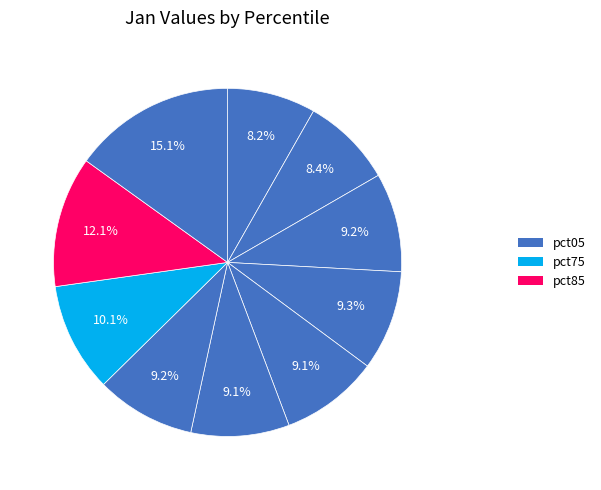

Rank the categories by value from highest to lowest.

pct95, pct85, pct75, pct35, pct65, pct25, pct55, pct45, pct15, pct05